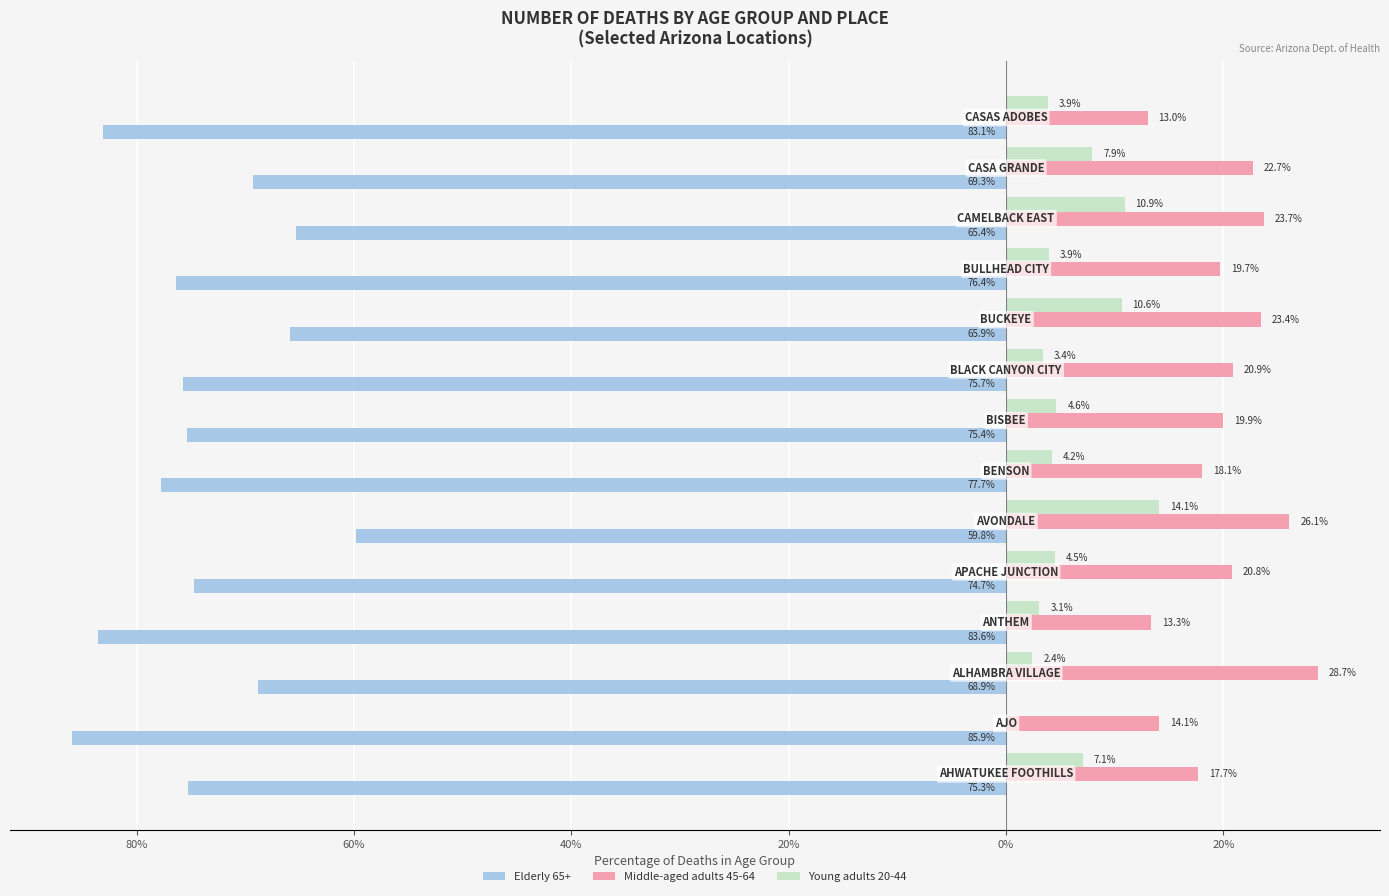

What are all the series names shown in the legend?

Elderly 65+, Middle-aged adults 45-64, Young adults 20-44